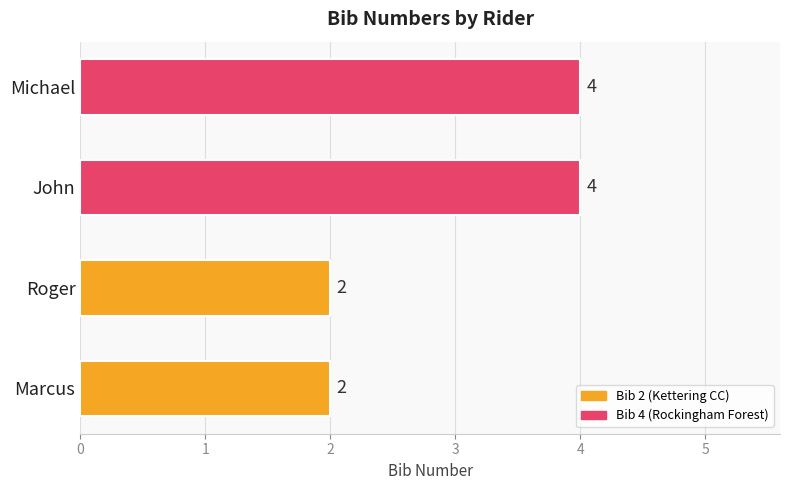

Which has a higher value, Marcus or Michael?

Michael